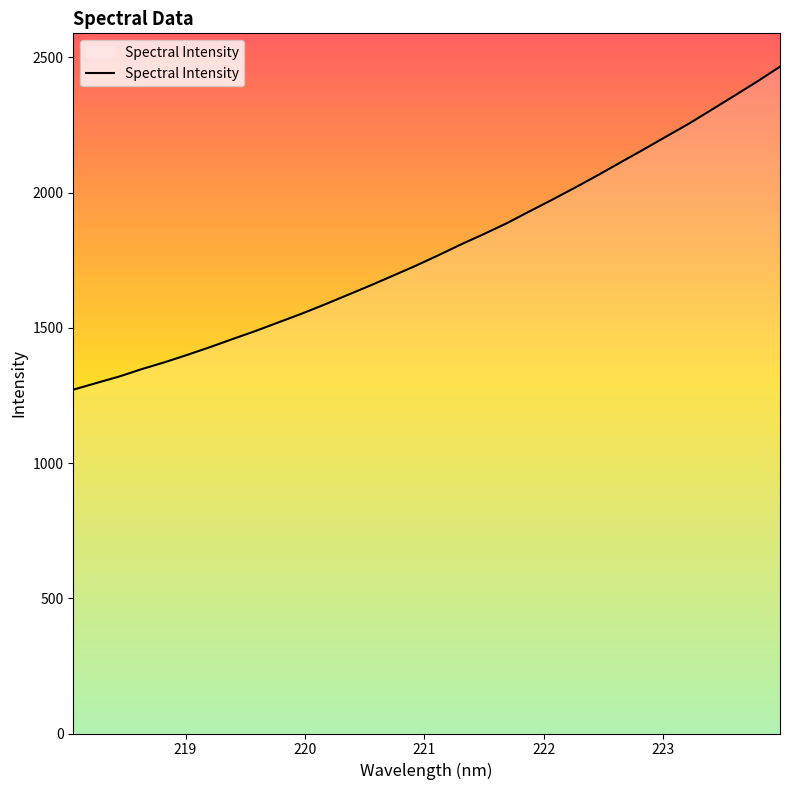

What is the difference between the maximum and minimum values?

1194.3